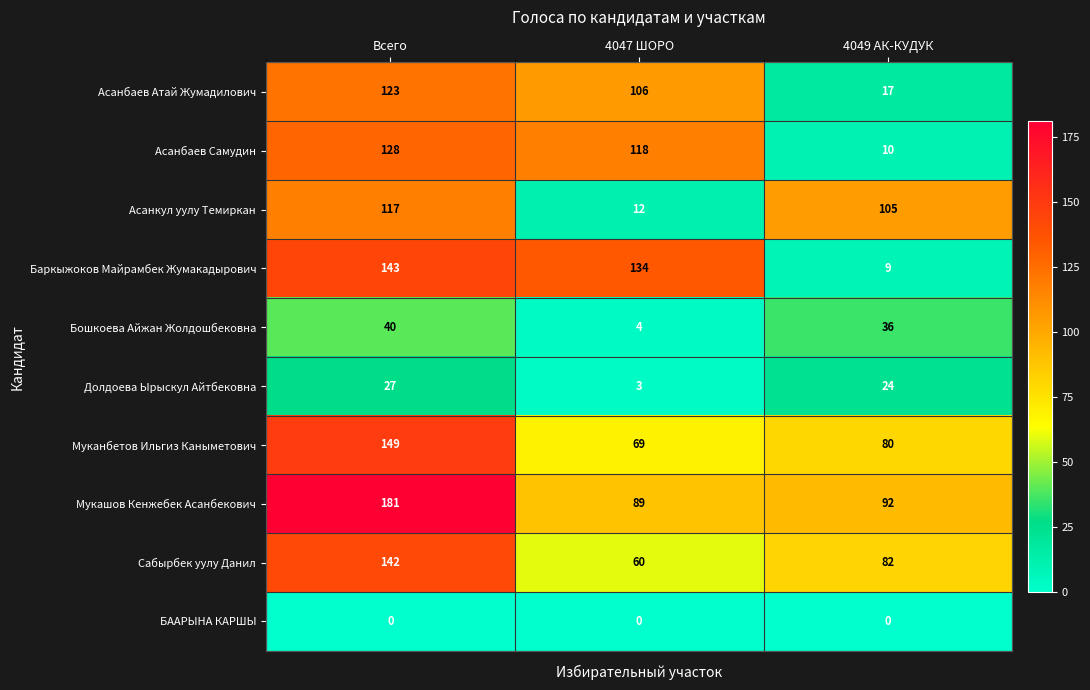

Is it true that Баркыжоков Майрамбек Жумакадырович equals 2 at 4049 АК-КУДУК?

False